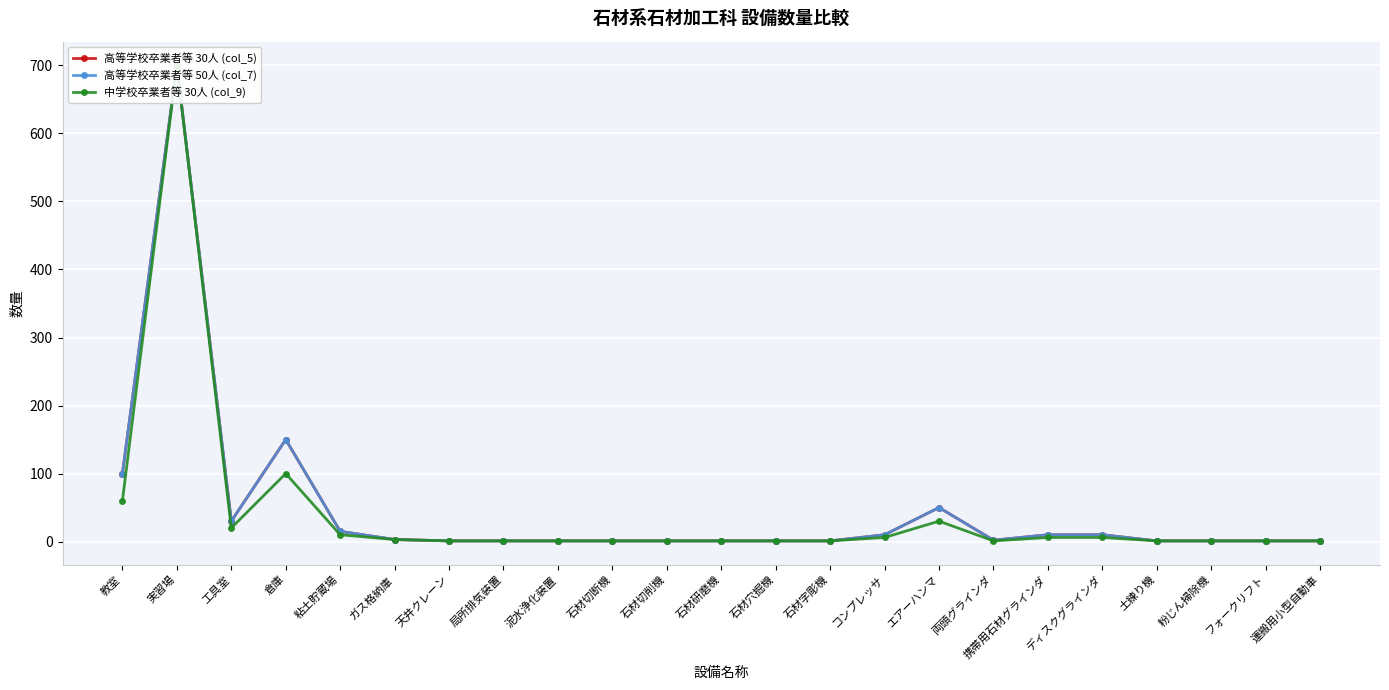

Reading right to left, transcribe all the data shown in this chart.

高等学校卒業者等 30人 (col_5): 1	1	1	1	10	10	2	50	10	1	1	1	1	1	1	1	1	3	15	150	30	700	100
高等学校卒業者等 50人 (col_7): 1	1	1	1	10	10	2	50	10	1	1	1	1	1	1	1	1	3	15	150	30	700	100
中学校卒業者等 30人 (col_9): 1	1	1	1	6	6	1	30	6	1	1	1	1	1	1	1	1	3	10	100	20	700	60